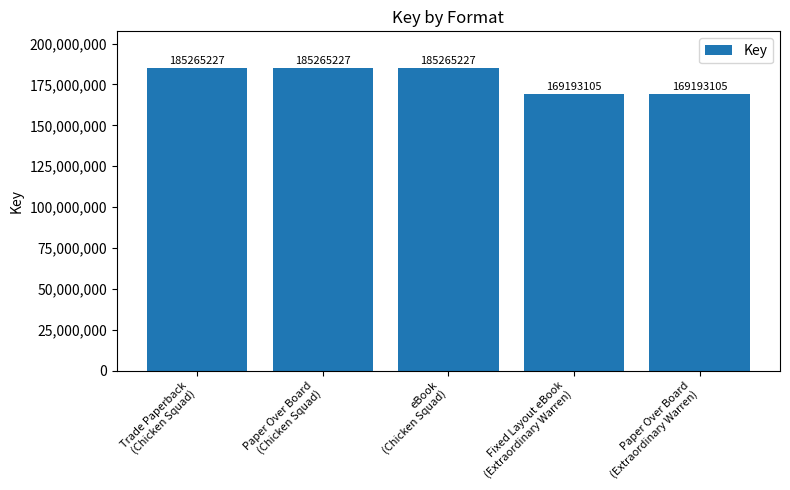

What is the greatest value displayed?

185265227